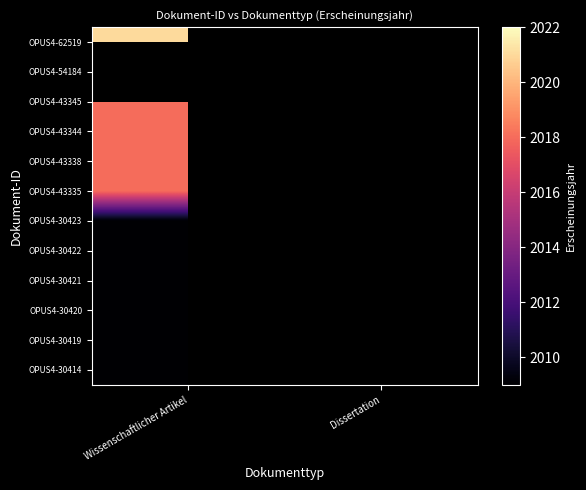

Which has a higher value, Dissertation or Wissenschaftlicher Artikel?

Wissenschaftlicher Artikel